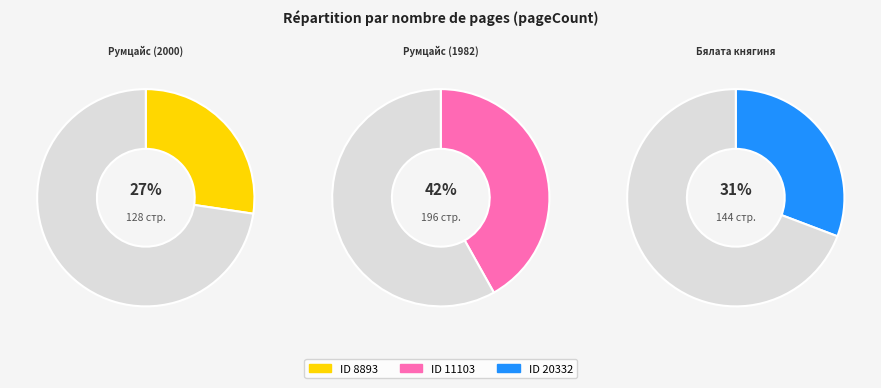

What is the smallest slice in the pie chart?

8893